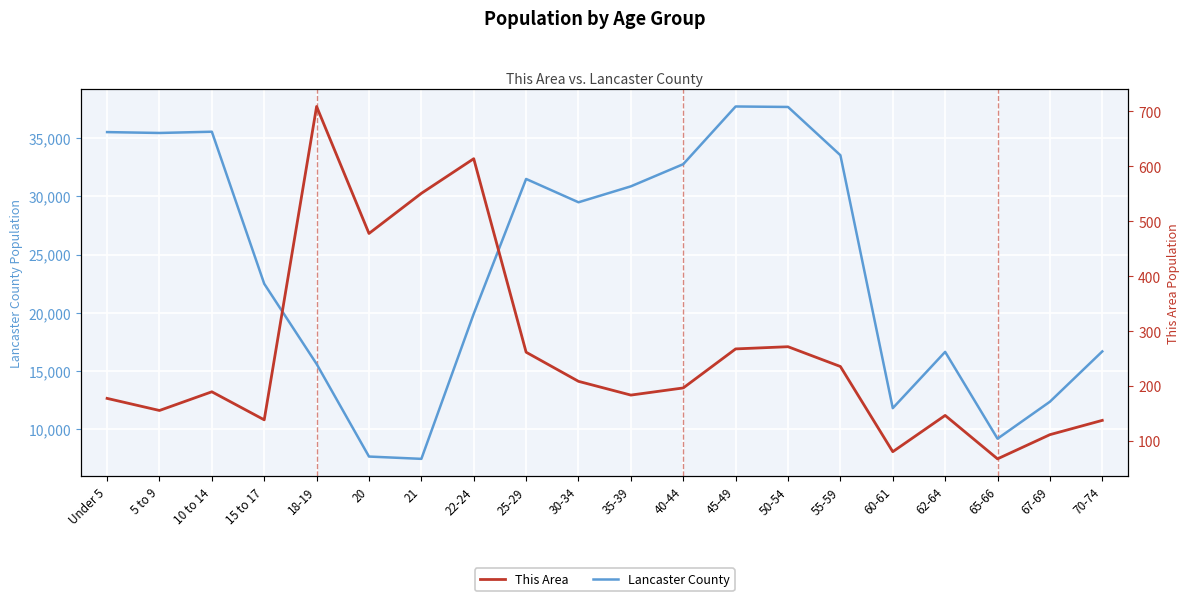

What is the difference between the maximum and second lowest values in the This Area series?

628